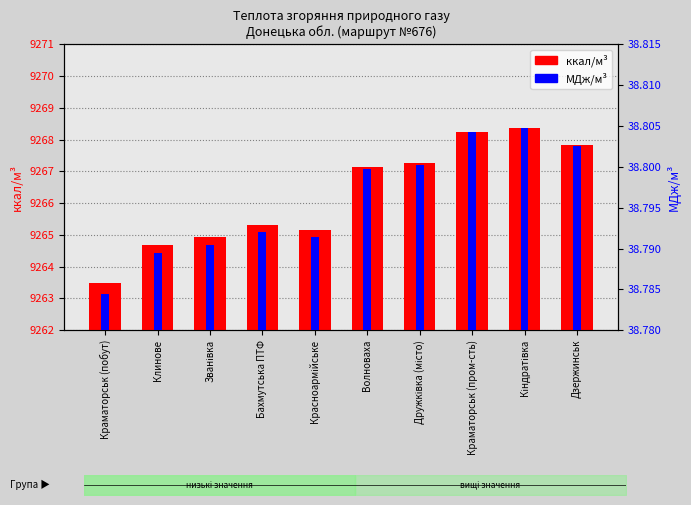

Is it true that ккал/м³ equals 3646.4 at Краматорськ (побут)?

False